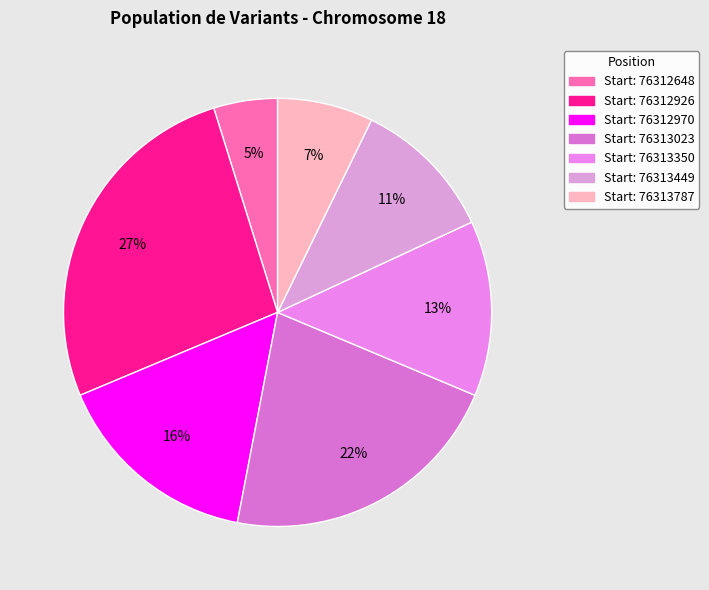

How many slices are in this pie chart?

7